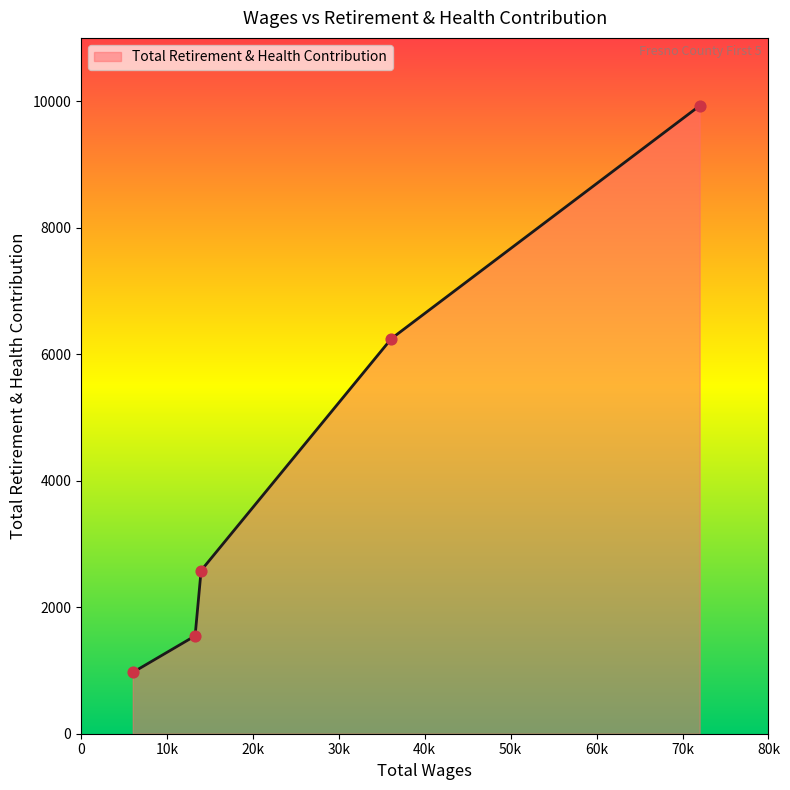

What is the minimum value shown in the chart?

969